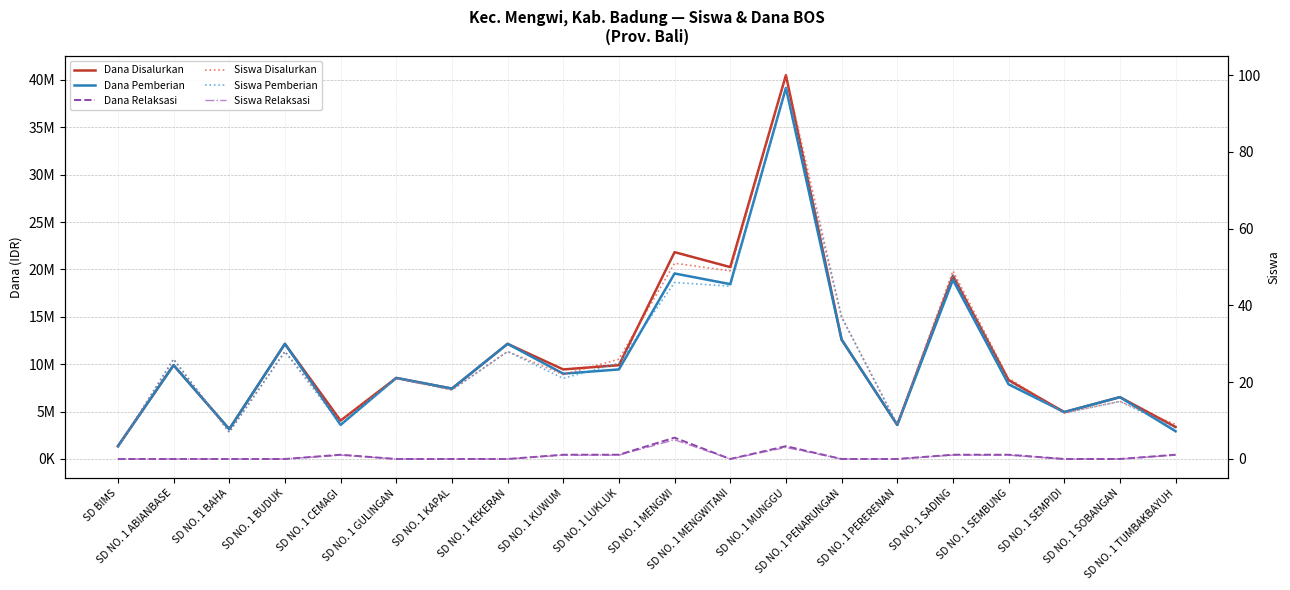

Does the chart have visible grid lines?

Yes